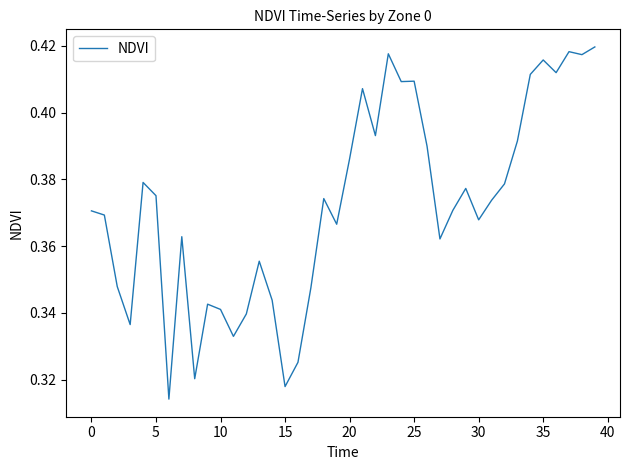

The value at 20 is 0.1. True or false?

False